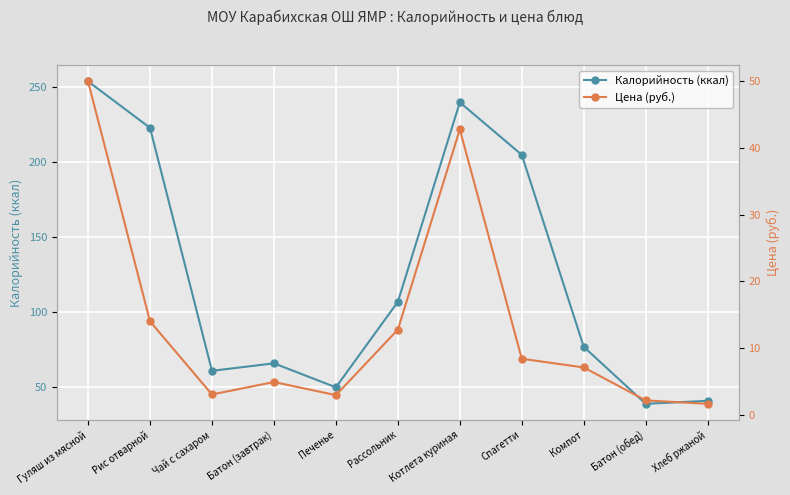

True or false: Калорийность (ккал) and Цена (руб.) cross at least once.

False